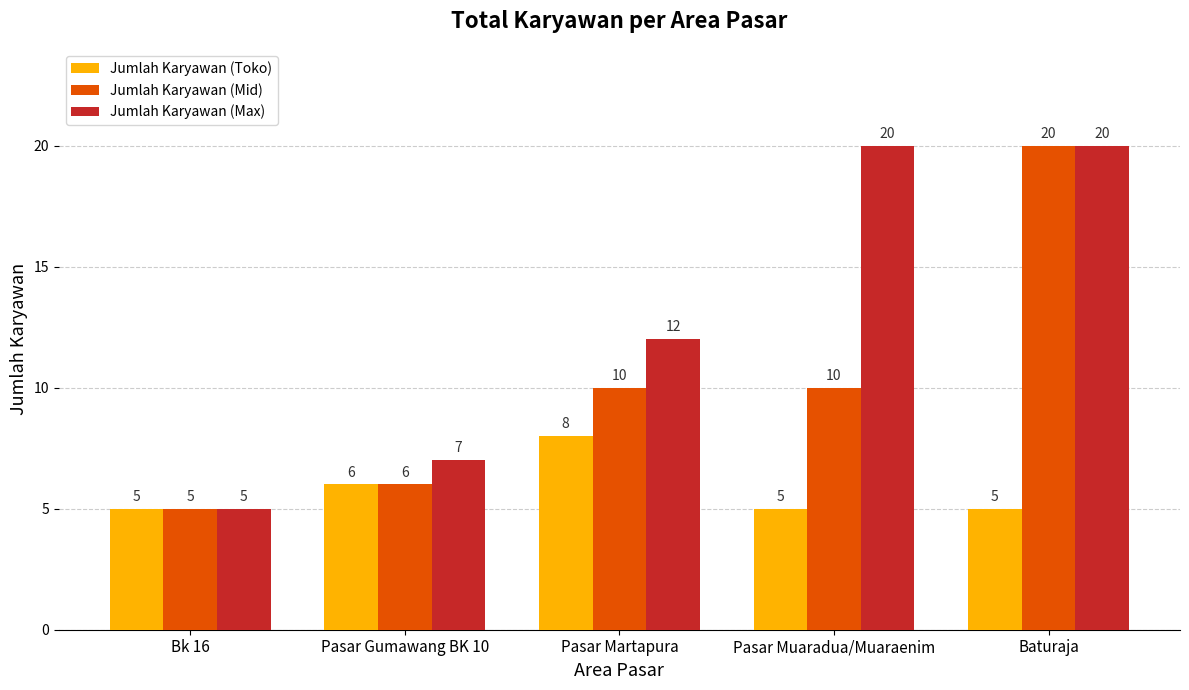

Reading right to left, extract all data points from this chart.

Jumlah Karyawan (Toko): 5	5	8	6	5
Jumlah Karyawan (Mid): 20	10	10	6	5
Jumlah Karyawan (Max): 20	20	12	7	5